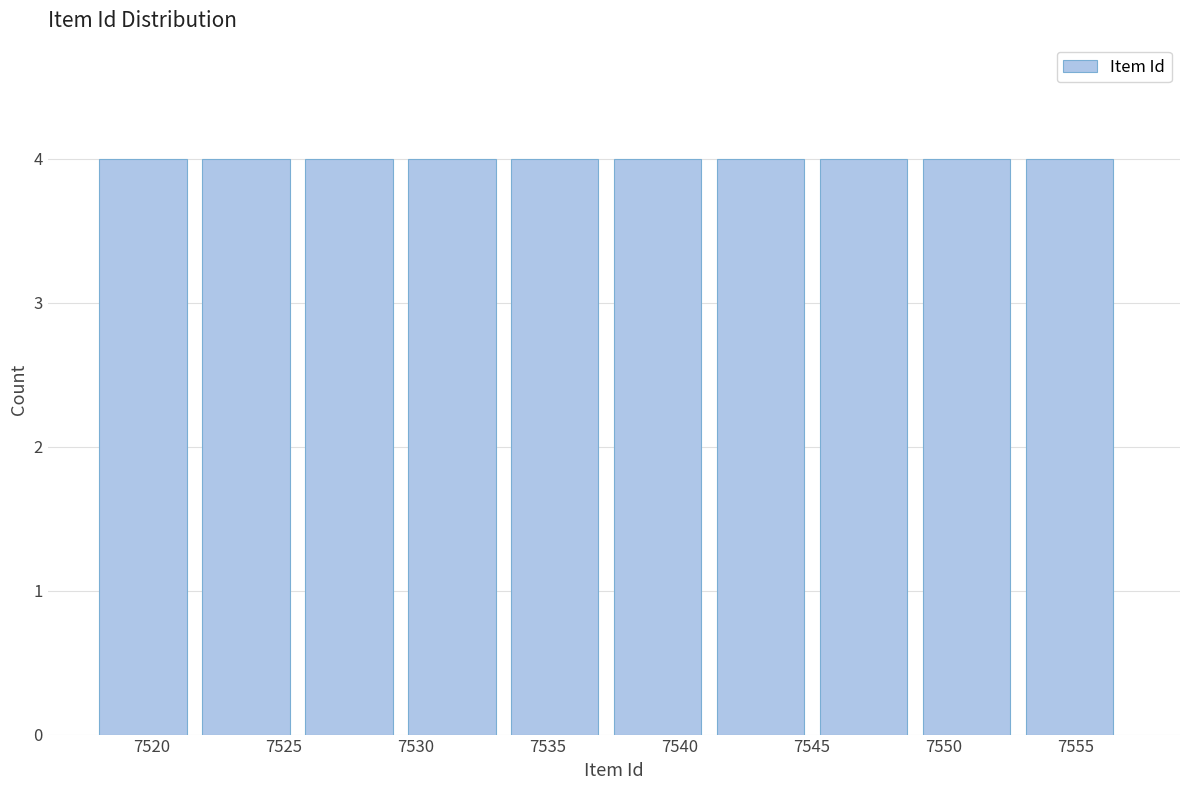

Reading left to right, transcribe this chart: for each bar, give the range it covers on the x-axis and its height. Neither the bar edges nor the heights are printed on the chart, so give them approximately, as read against the axes.

7518.0 to 7521.9: 4
7521.9 to 7525.8: 4
7525.8 to 7529.7: 4
7529.7 to 7533.6: 4
7533.6 to 7537.5: 4
7537.5 to 7541.4: 4
7541.4 to 7545.3: 4
7545.3 to 7549.2: 4
7549.2 to 7553.1: 4
7553.1 to 7557.0: 4